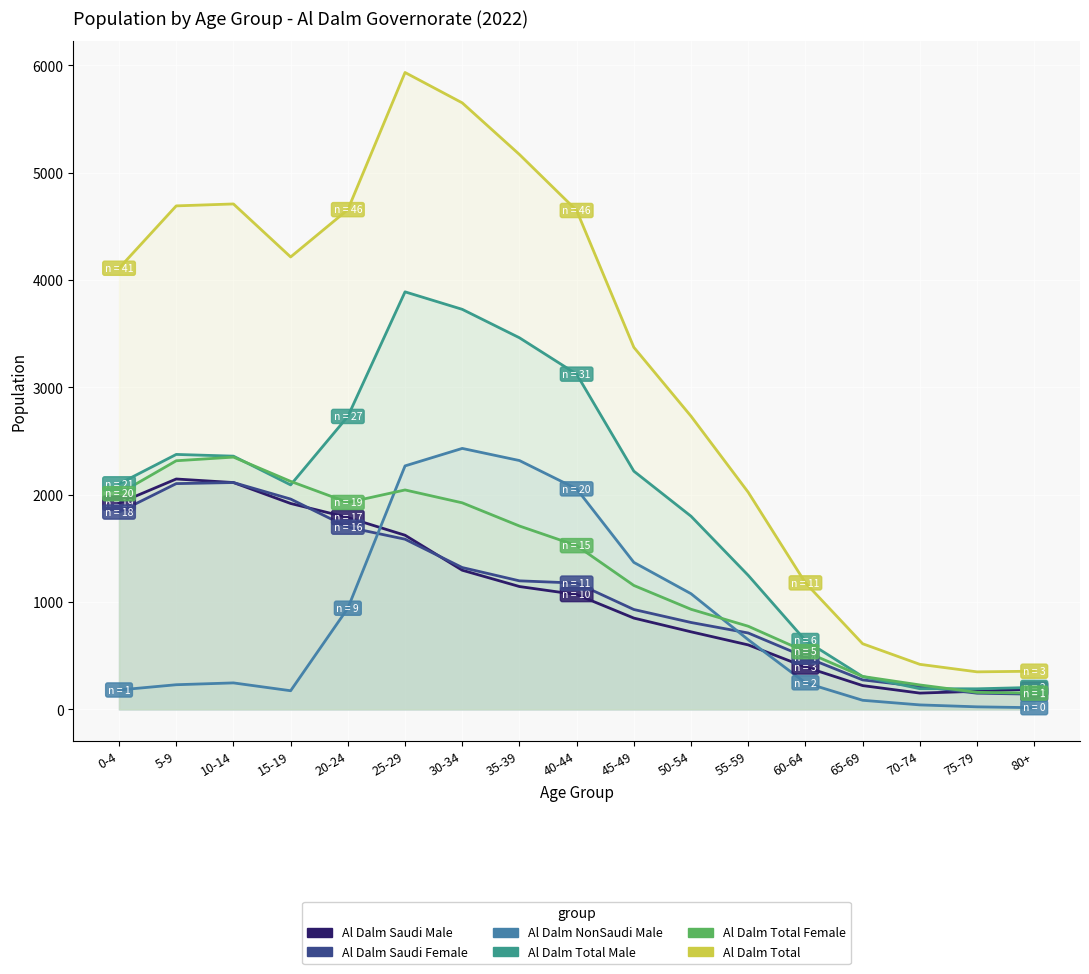

Reading left to right, extract all data points from this chart.

Al Dalm Saudi Male: 0-4=1921	5-9=2146	10-14=2113	15-19=1918	20-24=1787	25-29=1622	30-34=1296	35-39=1144	40-44=1069	45-49=850	50-54=722	55-59=600	60-64=394	65-69=221	70-74=151	75-79=168	80+=189
Al Dalm Saudi Female: 0-4=1838	5-9=2103	10-14=2113	15-19=1959	20-24=1697	25-29=1585	30-34=1321	35-39=1197	40-44=1176	45-49=930	50-54=809	55-59=711	60-64=487	65-69=274	70-74=212	75-79=150	80+=141
Al Dalm NonSaudi Male: 0-4=180	5-9=229	10-14=246	15-19=173	20-24=942	25-29=2268	30-34=2431	35-39=2318	40-44=2054	45-49=1369	50-54=1077	55-59=648	60-64=247	65-69=84	70-74=41	75-79=23	80+=15
Al Dalm Total Male: 0-4=2101	5-9=2375	10-14=2359	15-19=2091	20-24=2729	25-29=3890	30-34=3727	35-39=3462	40-44=3123	45-49=2219	50-54=1799	55-59=1248	60-64=641	65-69=305	70-74=192	75-79=191	80+=204
Al Dalm Total Female: 0-4=2009	5-9=2316	10-14=2350	15-19=2124	20-24=1927	25-29=2044	30-34=1924	35-39=1708	40-44=1525	45-49=1154	50-54=932	55-59=774	60-64=537	65-69=306	70-74=227	75-79=158	80+=151
Al Dalm Total: 0-4=4110	5-9=4691	10-14=4709	15-19=4215	20-24=4656	25-29=5934	30-34=5651	35-39=5170	40-44=4648	45-49=3373	50-54=2731	55-59=2022	60-64=1178	65-69=611	70-74=419	75-79=349	80+=355